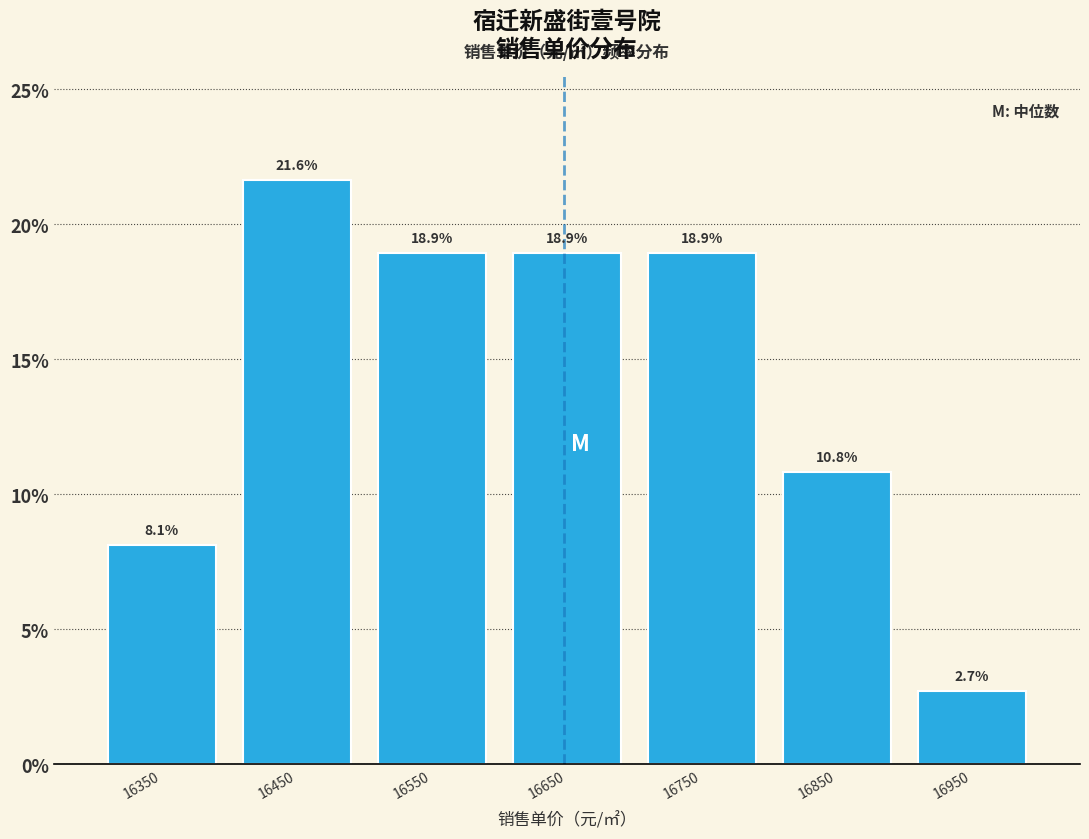

What is the height of the bar covering 16600 to 16700 on the x-axis?

18.9